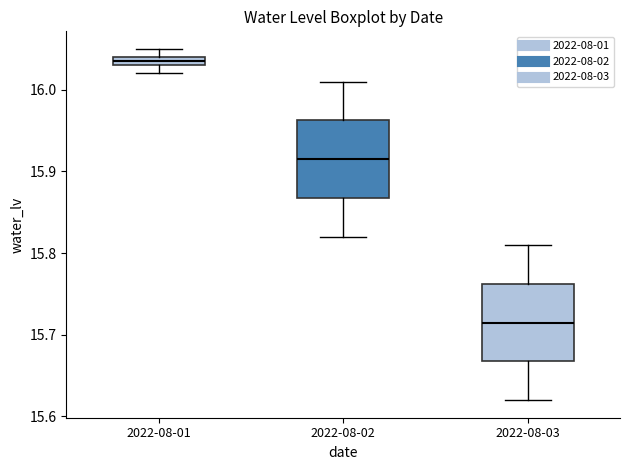

Which box has the lowest median line?

2022-08-03